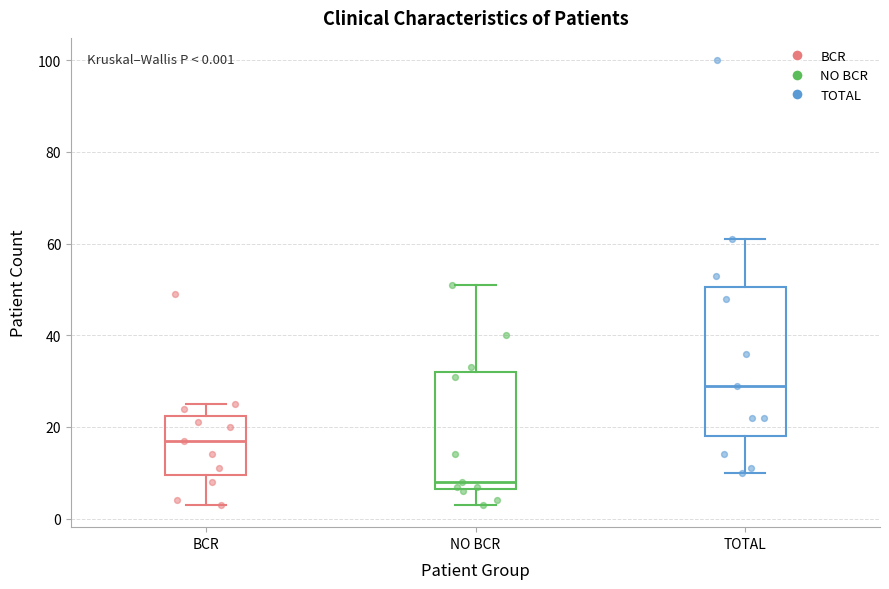

Comparing the boxes themselves (not the whiskers), which one is the tallest?

TOTAL